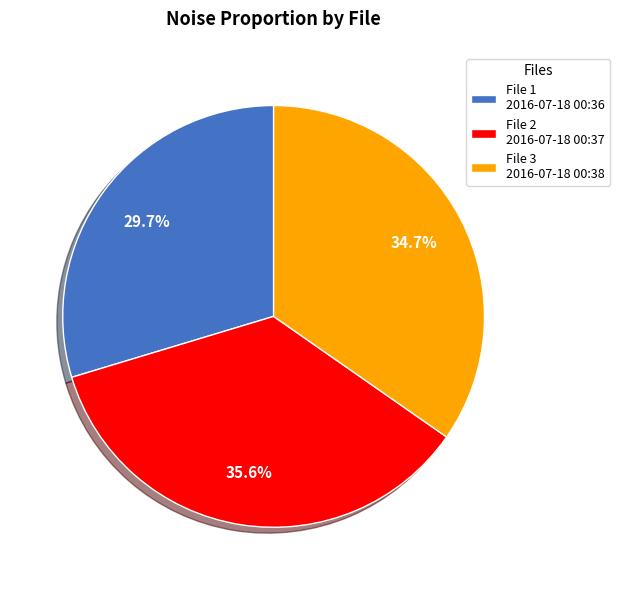

How many segments does this pie chart have?

3